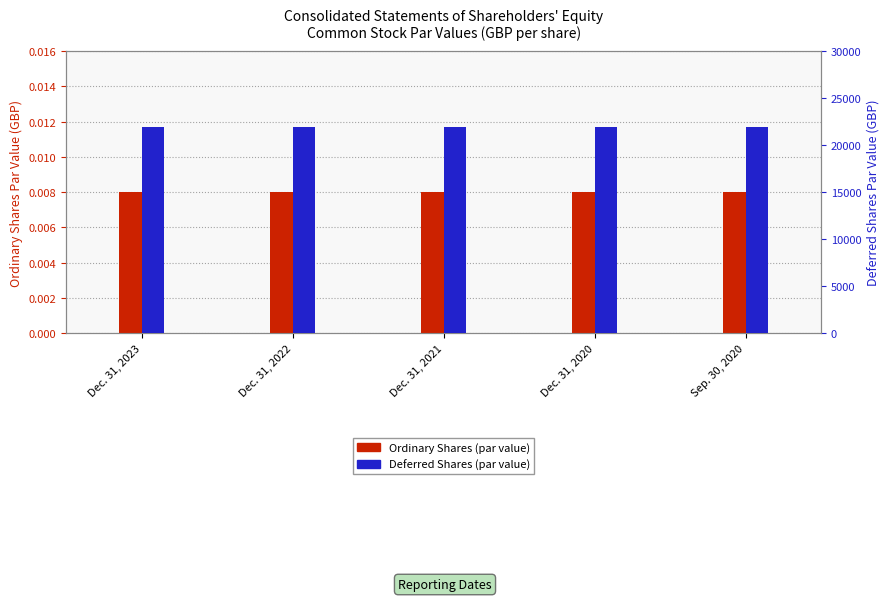

The Deferred Shares (par value) series shows 8186.2 at Dec. 31, 2020. True or false?

False